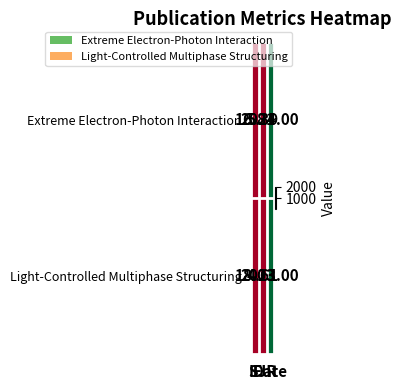

How many series are shown in this chart?

2